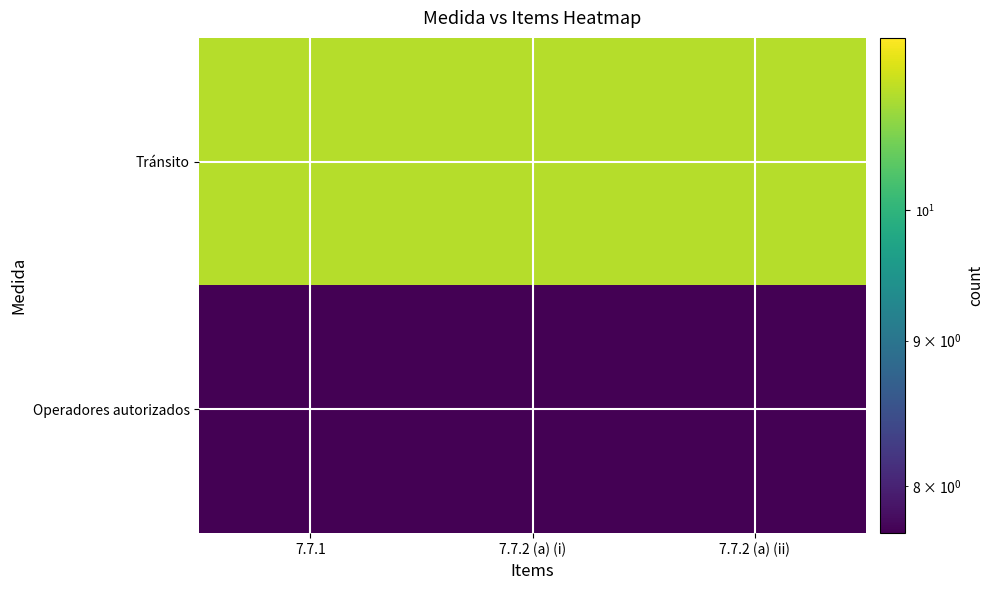

At which category does the chart reach its peak across all series?

7.7.1